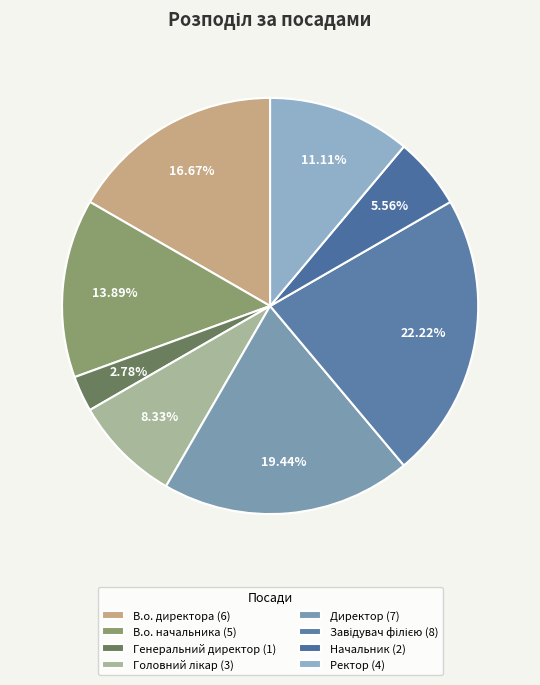

Which slice is the smallest?

Генеральний директор